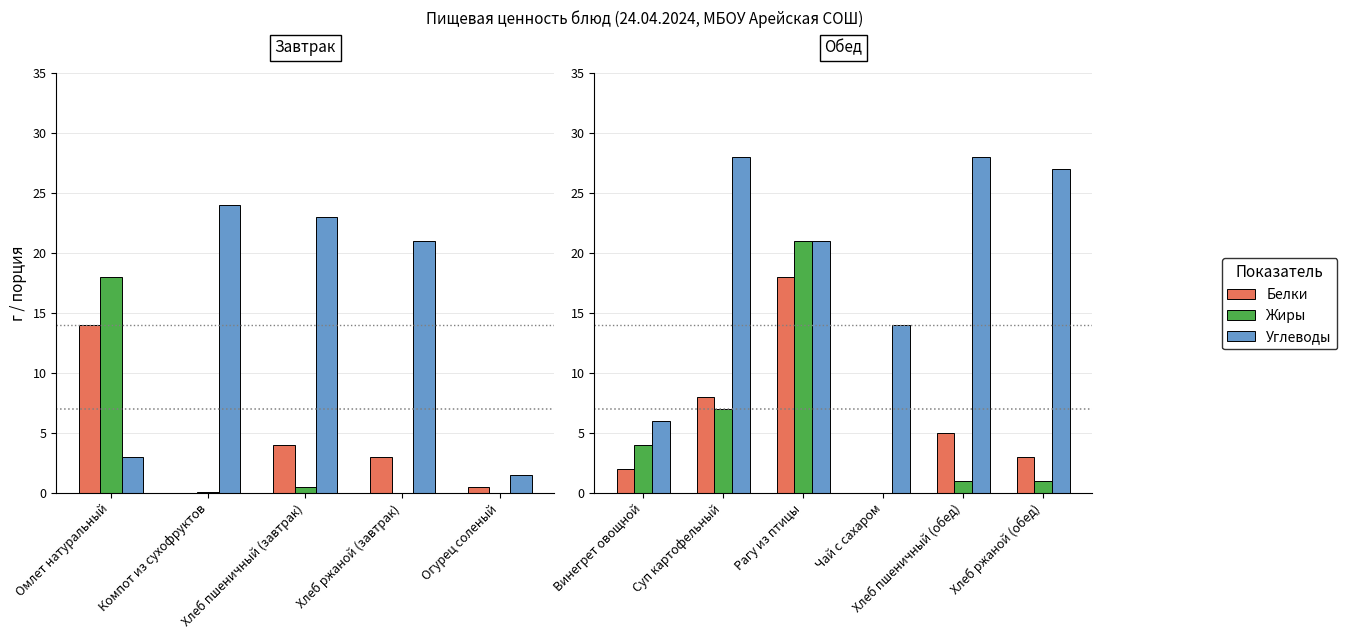

How many distinct data groups are displayed?

3